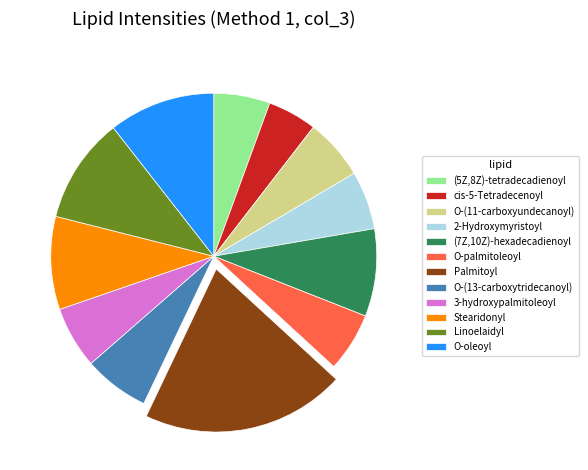

Does any single category account for the majority?

No